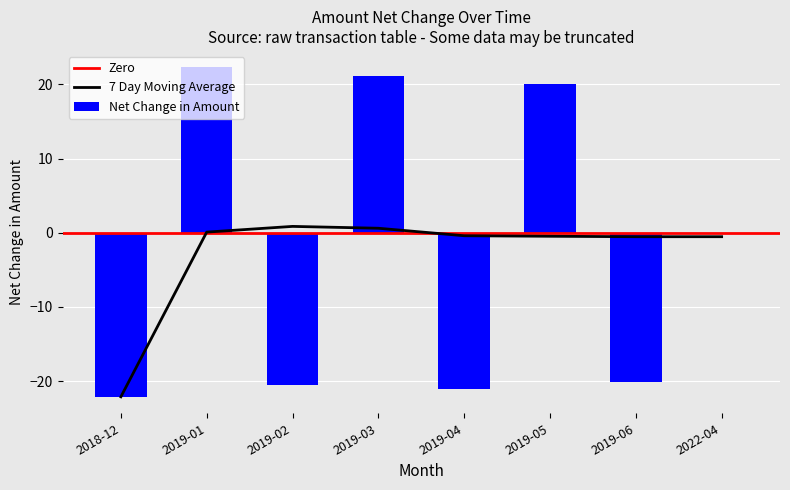

What is the sum of all Net Change in Amount values?

-20.3